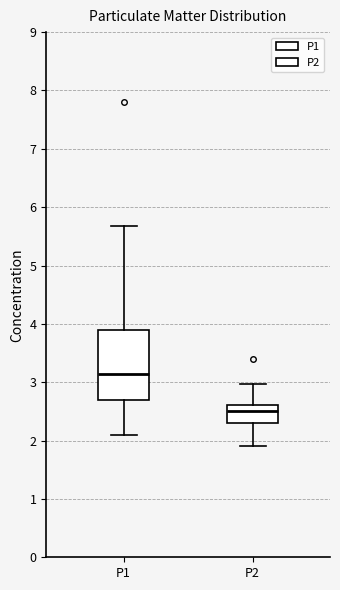

Which box is the tallest, from its lower edge to its upper edge?

P1